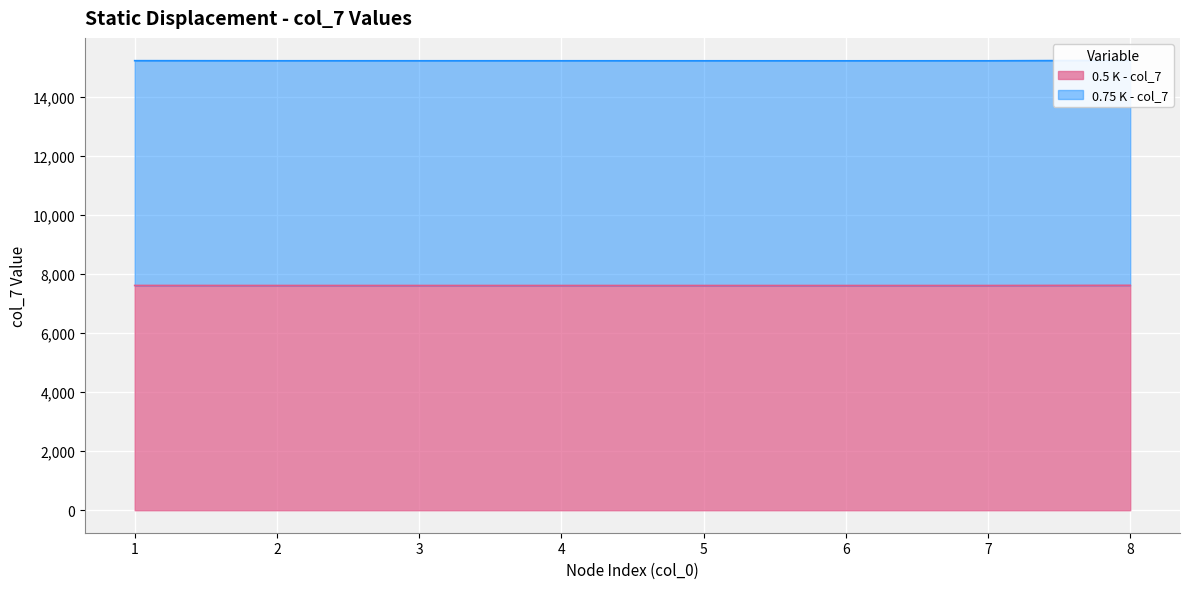

Between 7 and 8, which is larger?

8